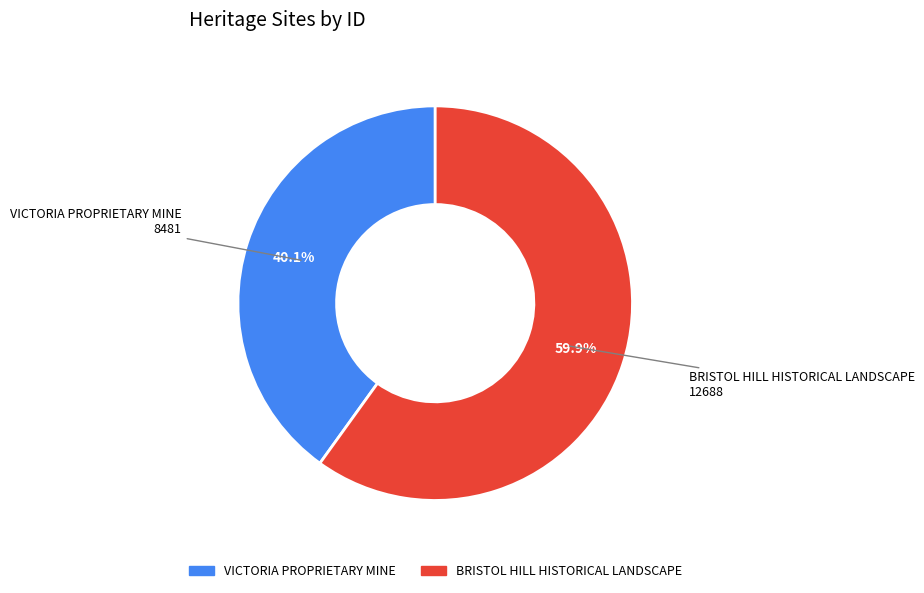

Is it true that VICTORIA PROPRIETARY MINE is 40% of the pie?

True